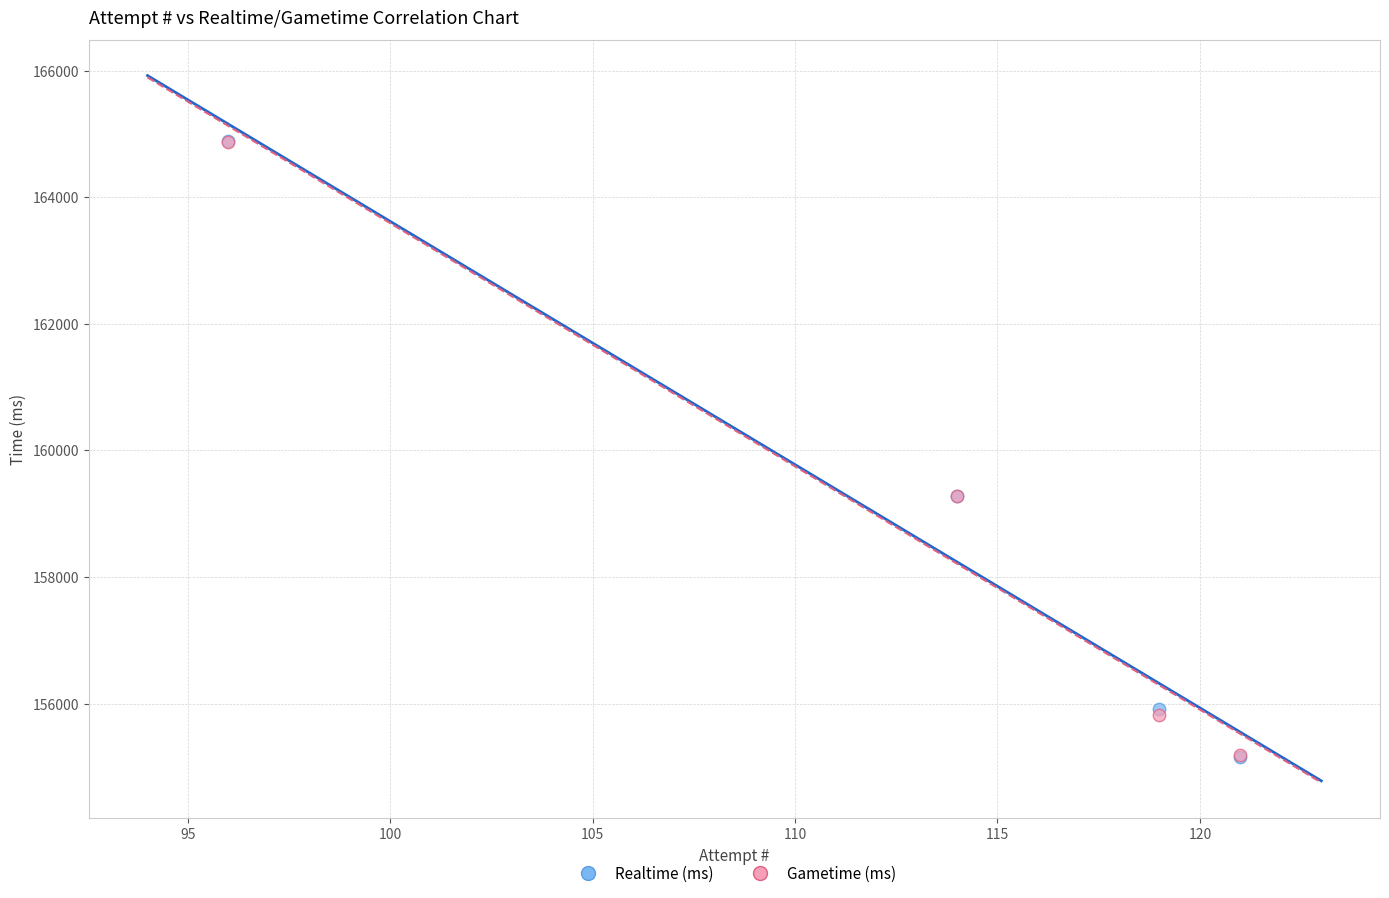

What are all the series names shown in the legend?

Realtime (ms), Gametime (ms)